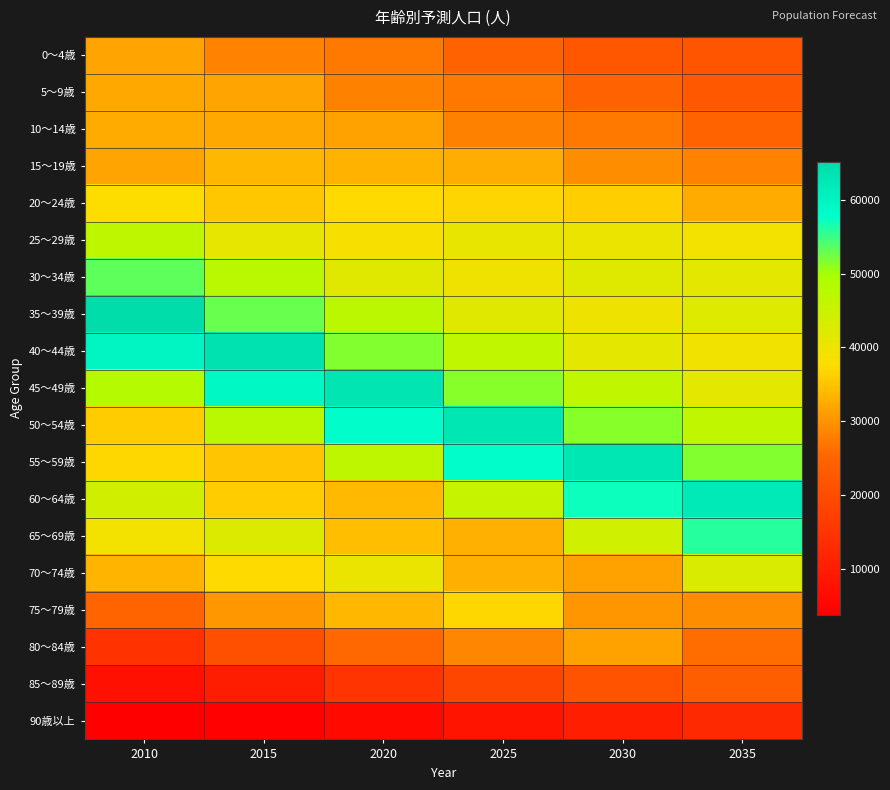

Reading left to right, extract all data points from this chart.

0～4歳: 2010=31800	2015=28399	2020=27110	2025=24450	2030=22184	2035=21669
5～9歳: 2010=32179	2015=31682	2020=28189	2025=27124	2030=24543	2035=22352
10～14歳: 2010=32363	2015=32142	2020=31421	2025=28228	2030=27224	2035=24720
15～19歳: 2010=31654	2015=33676	2020=33180	2025=32649	2030=29406	2035=28330
20～24歳: 2010=37691	2015=35421	2020=37352	2025=36853	2030=35975	2035=32423
25～29歳: 2010=46930	2015=40962	2020=38613	2025=40844	2030=40250	2035=39055
30～34歳: 2010=53406	2015=47612	2020=41733	2025=39628	2030=41964	2035=41378
35～39歳: 2010=65190	2015=52723	2020=47214	2025=41757	2030=39778	2035=42221
40～44歳: 2010=59725	2015=63749	2020=51565	2025=46570	2030=41305	2035=39483
45～49歳: 2010=48094	2015=59008	2020=63047	2025=51437	2030=46575	2035=41386
50～54歳: 2010=35721	2015=47467	2020=58210	2025=62823	2030=51419	2035=46681
55～59歳: 2010=37000	2015=35162	2020=46753	2025=57991	2030=62880	2035=51590
60～64歳: 2010=44268	2015=35875	2020=33983	2025=45710	2030=57067	2035=62143
65～69歳: 2010=39170	2015=42609	2020=34369	2025=32905	2030=44531	2035=55942
70～74歳: 2010=33486	2015=37217	2020=40244	2025=32814	2030=31586	2035=43040
75～79歳: 2010=24999	2015=30510	2020=33737	2025=36937	2030=30266	2035=29305
80～84歳: 2010=14371	2015=20768	2020=25418	2025=28581	2030=31545	2035=26002
85～89歳: 2010=7162	2015=10163	2020=14877	2025=18711	2030=21361	2035=23866
90歳以上: 2010=3758	2015=4256	2020=5718	2025=8148	2030=10452	2035=12535